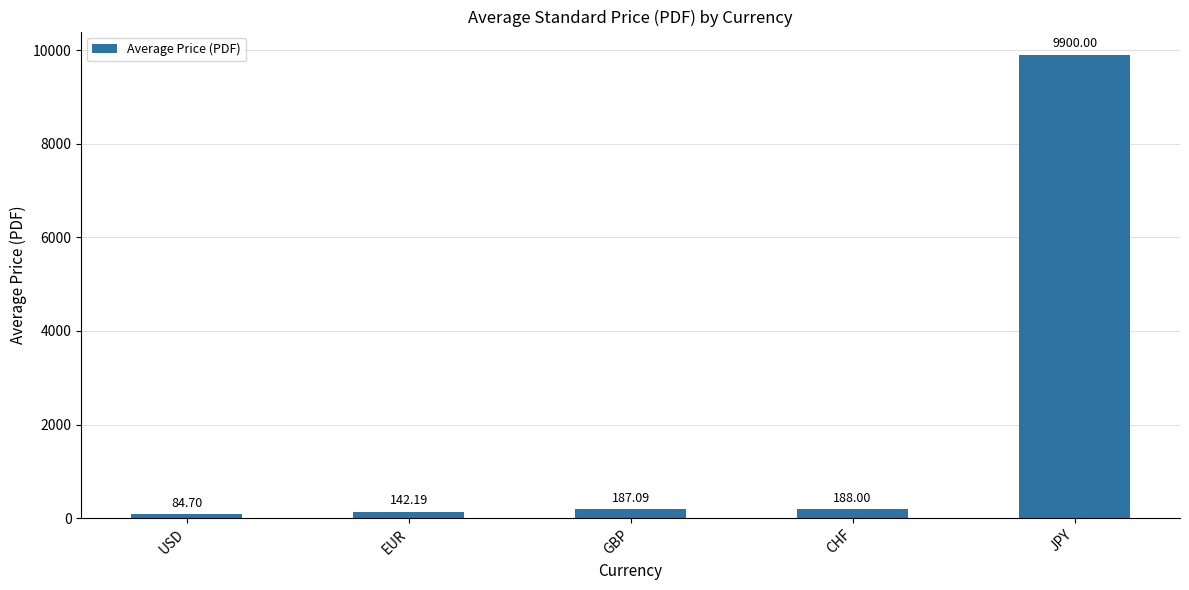

Rank the categories by value from highest to lowest.

JPY, CHF, GBP, EUR, USD